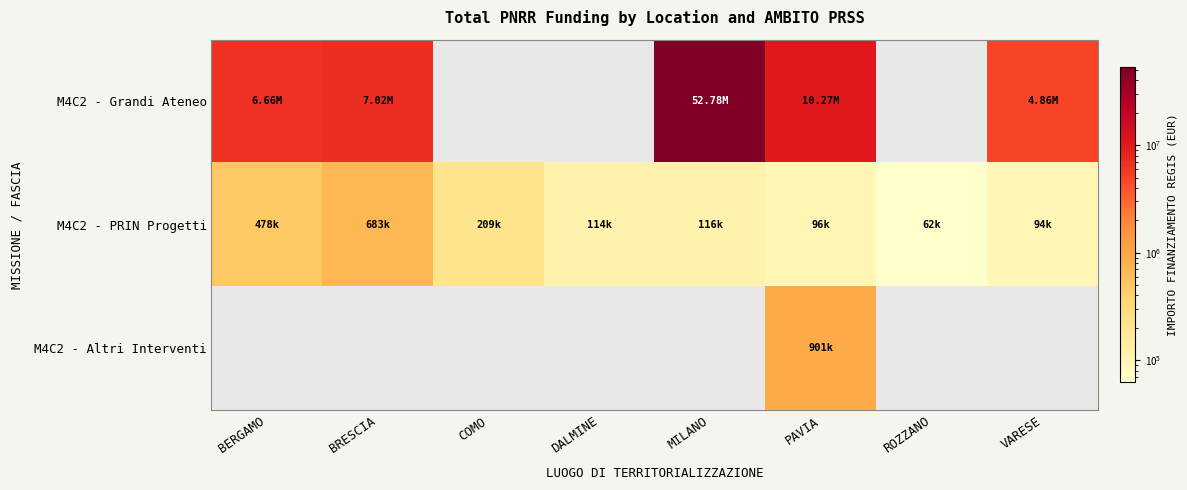

Reading left to right, list all the values displayed in this chart.

M4C2 - Grandi Ateneo: BERGAMO=6664665.0	BRESCIA=7024917.0	COMO=0.0	DALMINE=0.0	MILANO=52776945.0	PAVIA=10267188.0	ROZZANO=0.0	VARESE=4863405.0
M4C2 - PRIN Progetti: BERGAMO=477753.8	BRESCIA=682502.5	COMO=208762.7	DALMINE=114188.1	MILANO=115820.6	PAVIA=96064.0	ROZZANO=62062.4	VARESE=93652.0
M4C2 - Altri Interventi: BERGAMO=0.0	BRESCIA=0.0	COMO=0.0	DALMINE=0.0	MILANO=0.0	PAVIA=900630.0	ROZZANO=0.0	VARESE=0.0